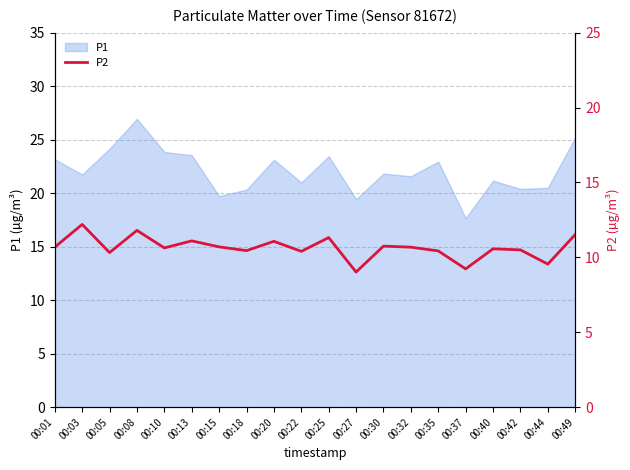

At which label does P1 reach its peak?

00:08